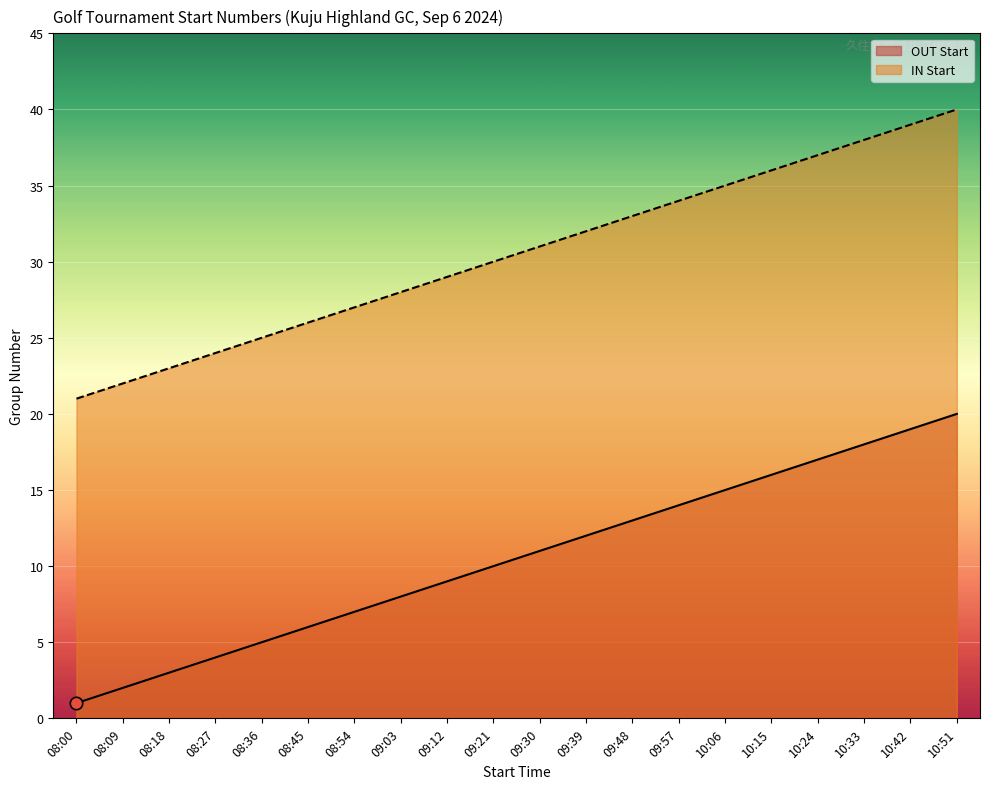

Which series reaches the minimum Y coordinate?

OUT Start